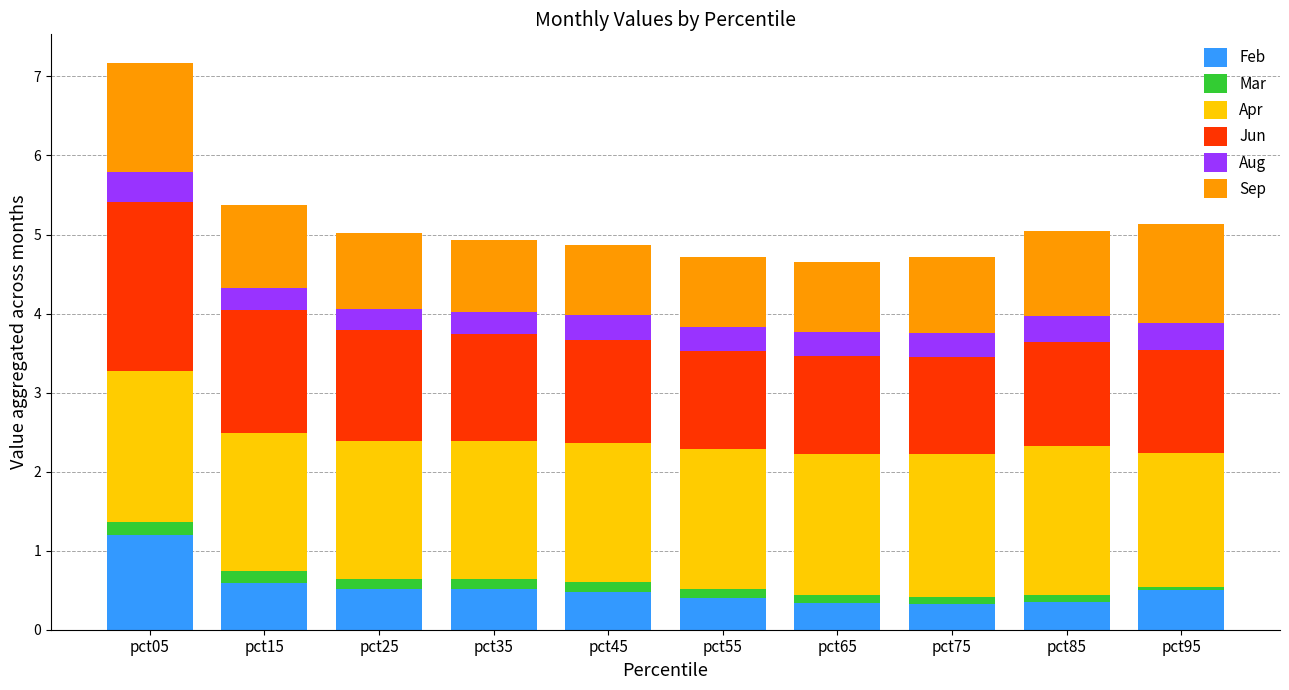

What are all the series names shown in the legend?

Feb, Mar, Apr, Jun, Aug, Sep